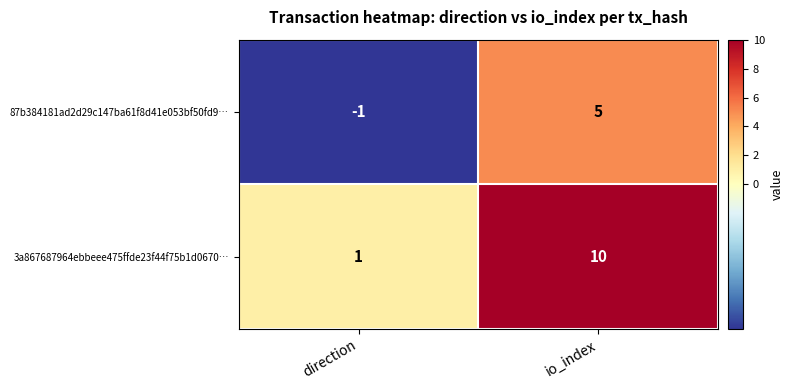

Reading left to right, extract all data points from this chart.

87b384181ad2d29c147ba61f8d41e053bf50fd9…: direction=-1	io_index=5
3a867687964ebbeee475ffde23f44f75b1d0670…: direction=1	io_index=10